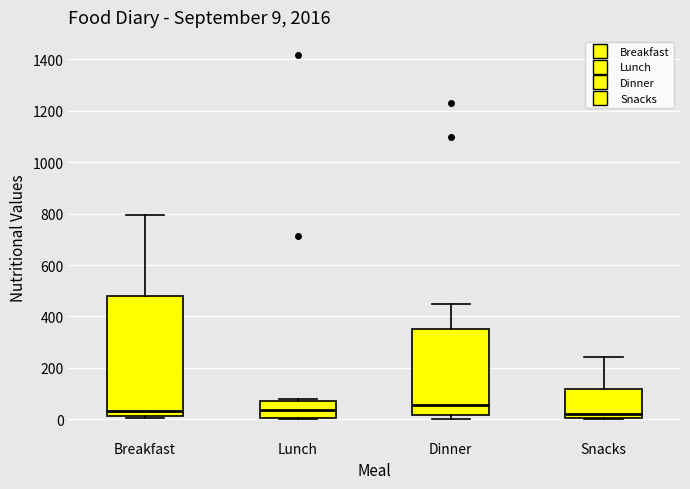

Which box is the tallest, from its lower edge to its upper edge?

Breakfast